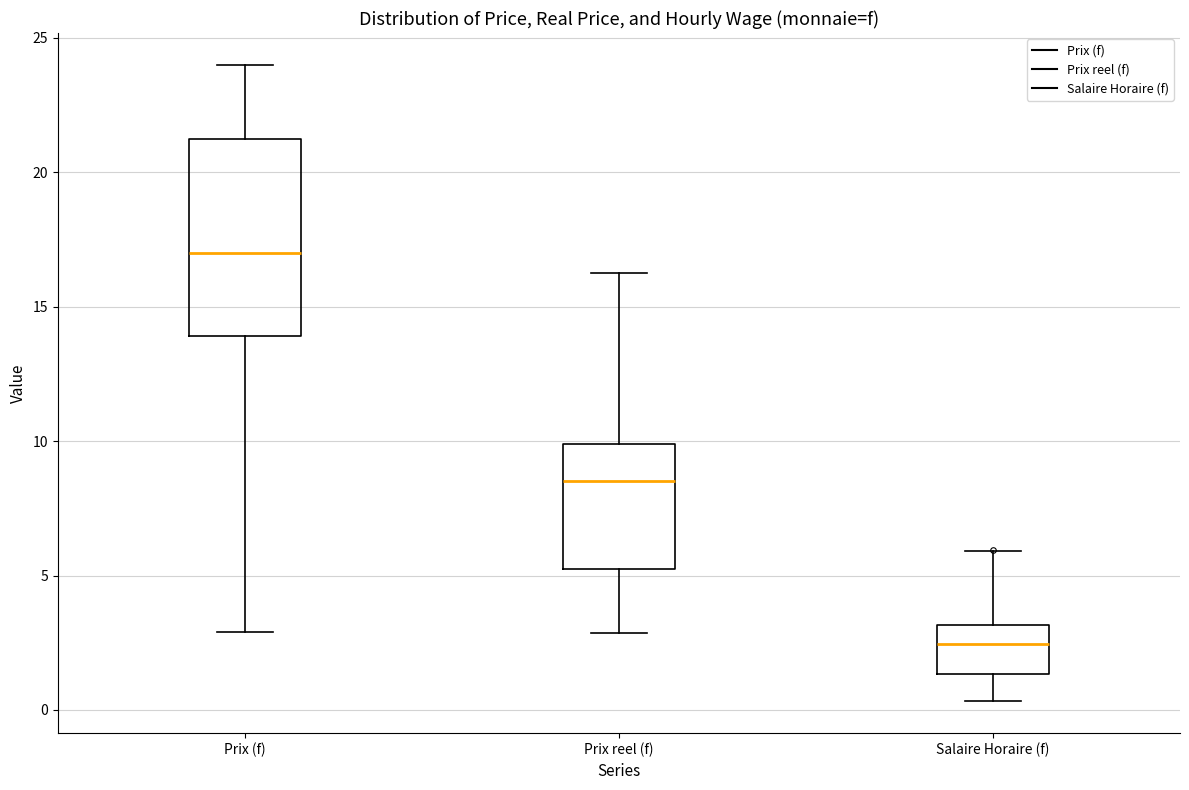

Which box's median line is the lowest?

Salaire Horaire (f)